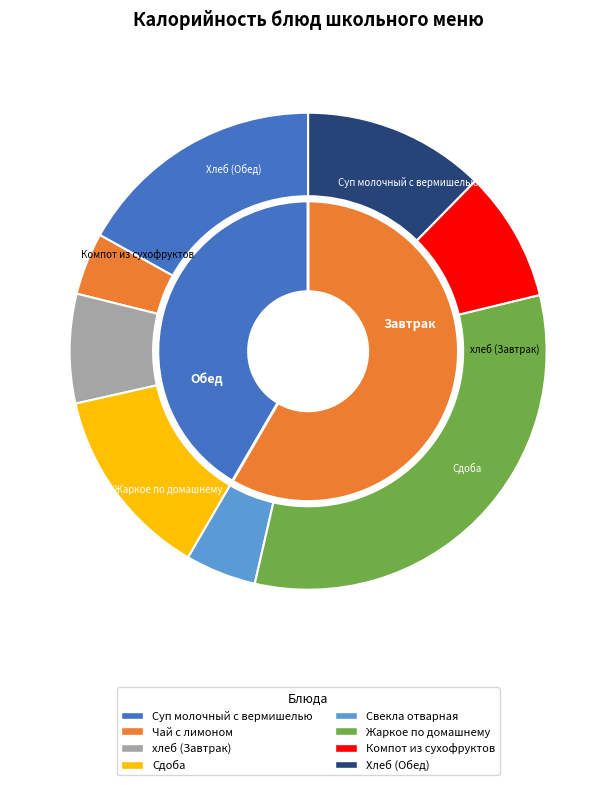

Which category has the biggest portion of the pie?

Жаркое по домашнему